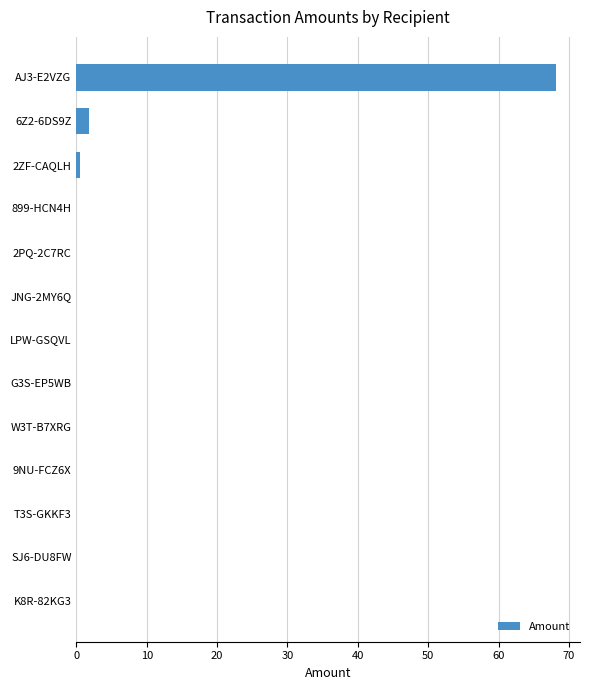

What is the sum of all values?

70.6